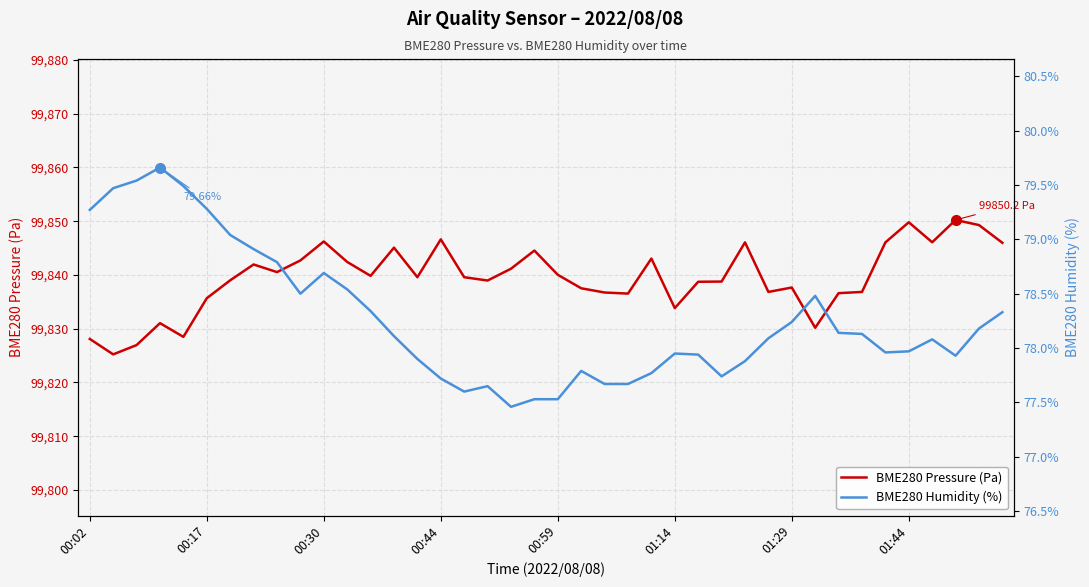

The value of BME280 Pressure (Pa) at 36 is 45867.8. True or false?

False